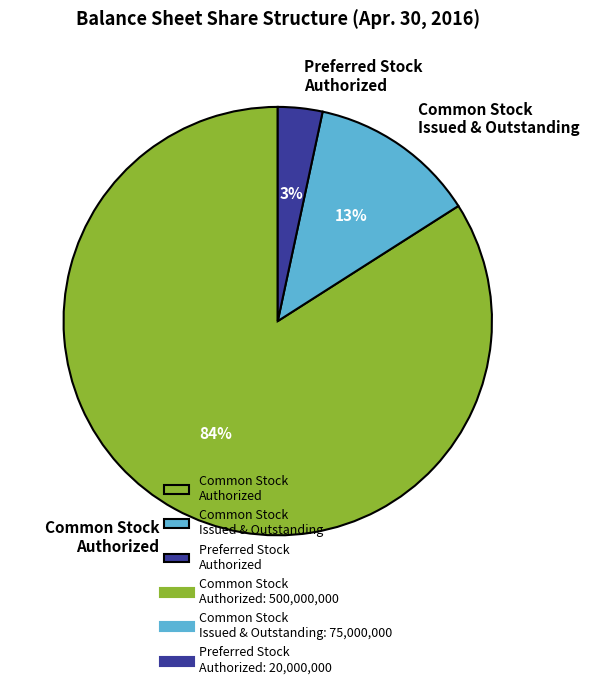

Which category accounts for the majority?

Common Stock Authorized